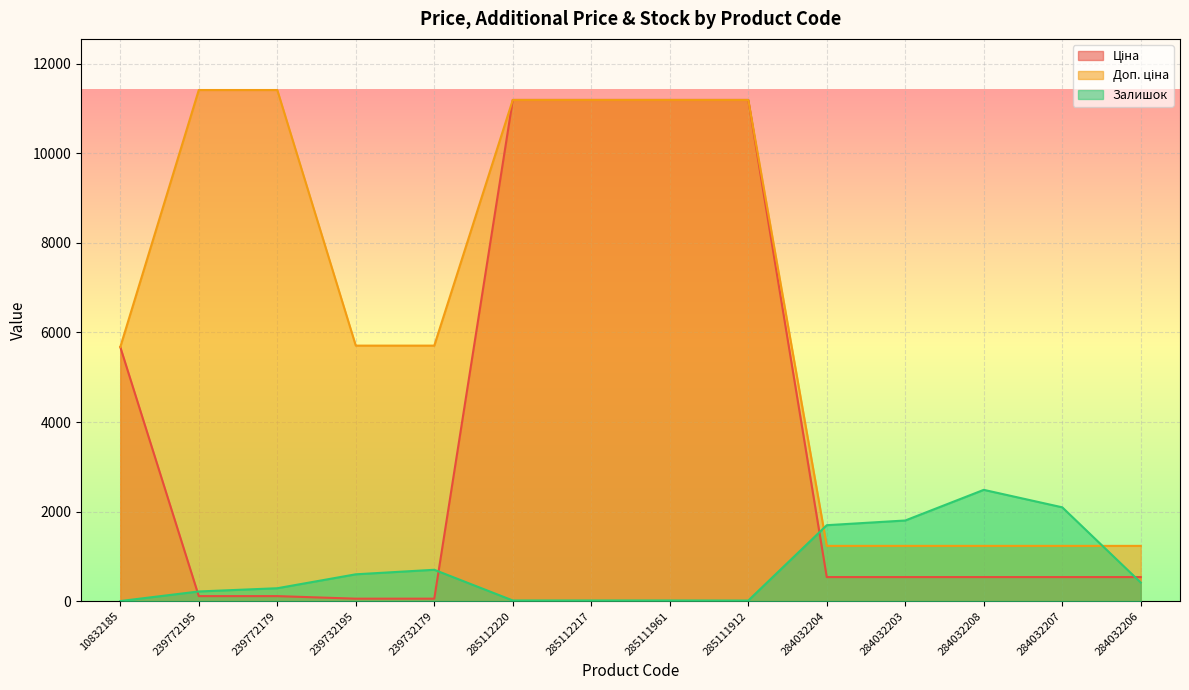

What is the total value across all series at 284032203?

3576.4